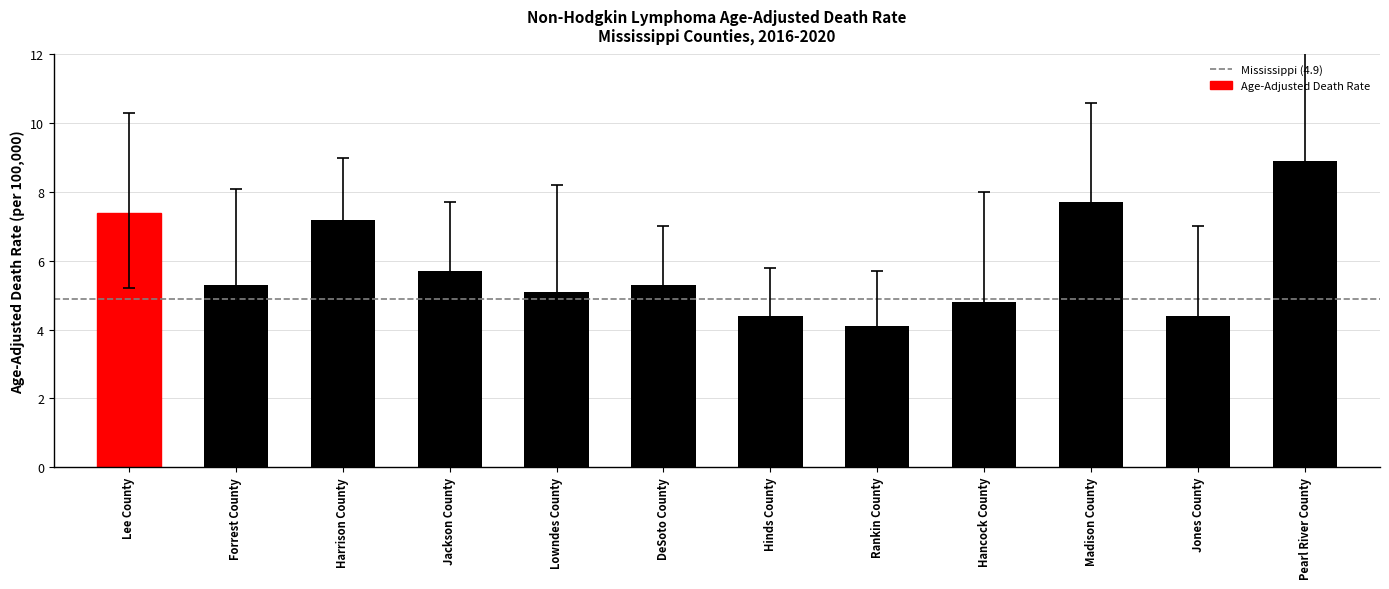

At which label does the data first exceed 5?

Lee County